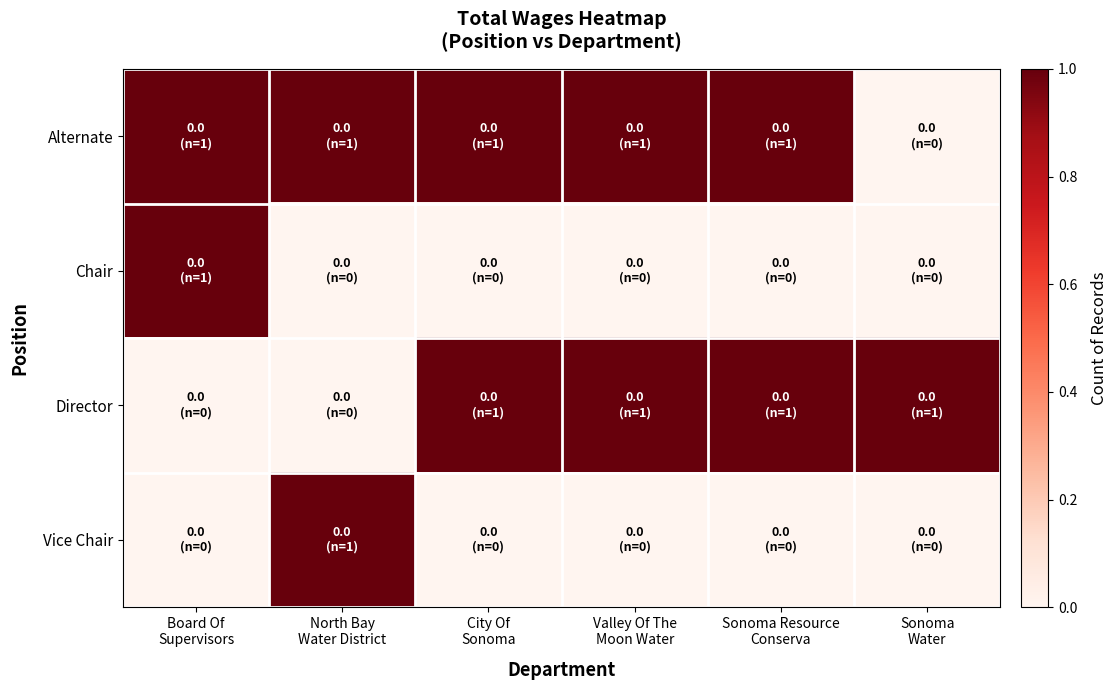

Reading right to left, what are all the values shown in this chart?

Alternate: Sonoma
Water=0	Sonoma Resource
Conserva=1	Valley Of The
Moon Water=1	City Of
Sonoma=1	North Bay
Water District=1	Board Of
Supervisors=1
Chair: Sonoma
Water=0	Sonoma Resource
Conserva=0	Valley Of The
Moon Water=0	City Of
Sonoma=0	North Bay
Water District=0	Board Of
Supervisors=1
Director: Sonoma
Water=1	Sonoma Resource
Conserva=1	Valley Of The
Moon Water=1	City Of
Sonoma=1	North Bay
Water District=0	Board Of
Supervisors=0
Vice Chair: Sonoma
Water=0	Sonoma Resource
Conserva=0	Valley Of The
Moon Water=0	City Of
Sonoma=0	North Bay
Water District=1	Board Of
Supervisors=0